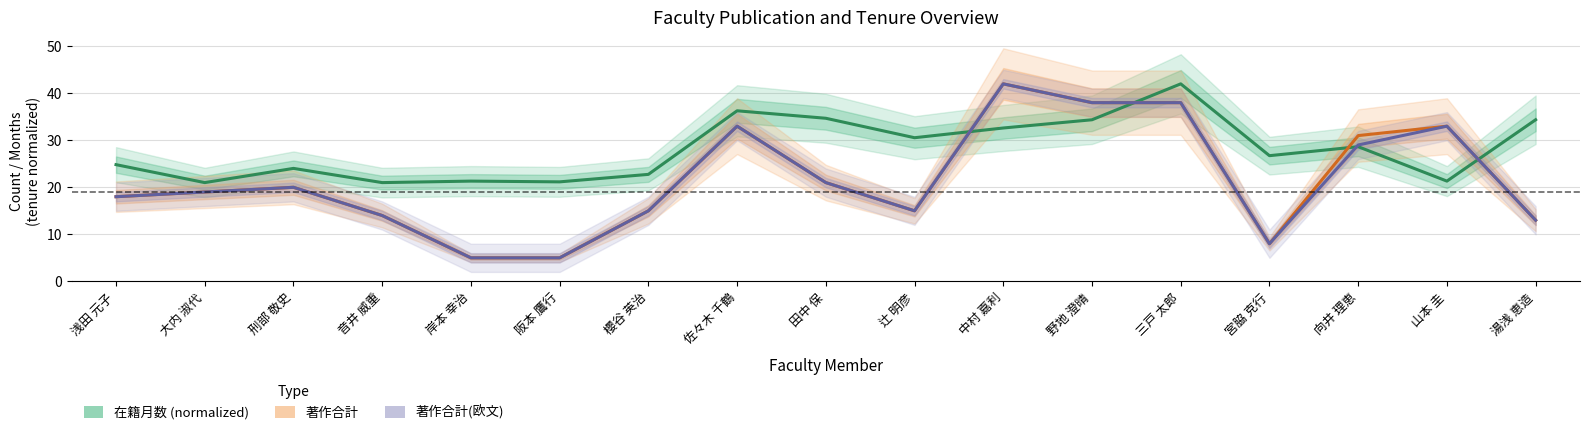

Between which two adjacent categories do 著作合計 and 在籍月数 (normalized) first intersect?

辻 明彦 and 中村 嘉利